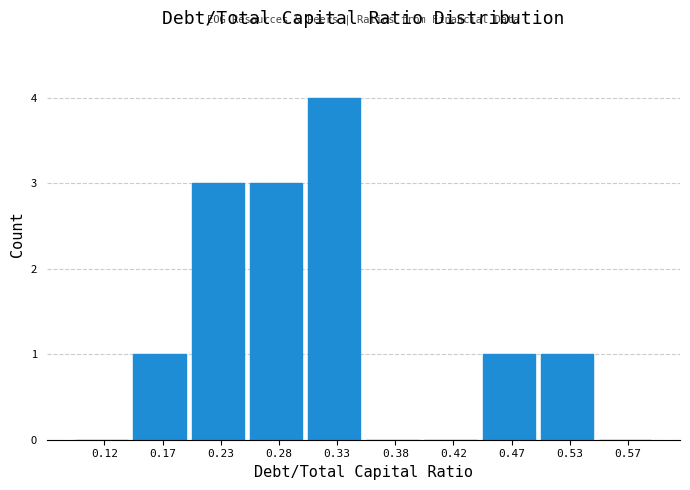

Reading left to right, list every bar in this chart as the range it spans on the x-axis followed by its height. The values are not printed on the chart, so give them approximately, as read against the axis.

0.10 to 0.15: 0
0.15 to 0.20: 1
0.20 to 0.25: 3
0.25 to 0.30: 3
0.30 to 0.35: 4
0.35 to 0.40: 0
0.40 to 0.45: 0
0.45 to 0.50: 1
0.50 to 0.55: 1
0.55 to 0.60: 0